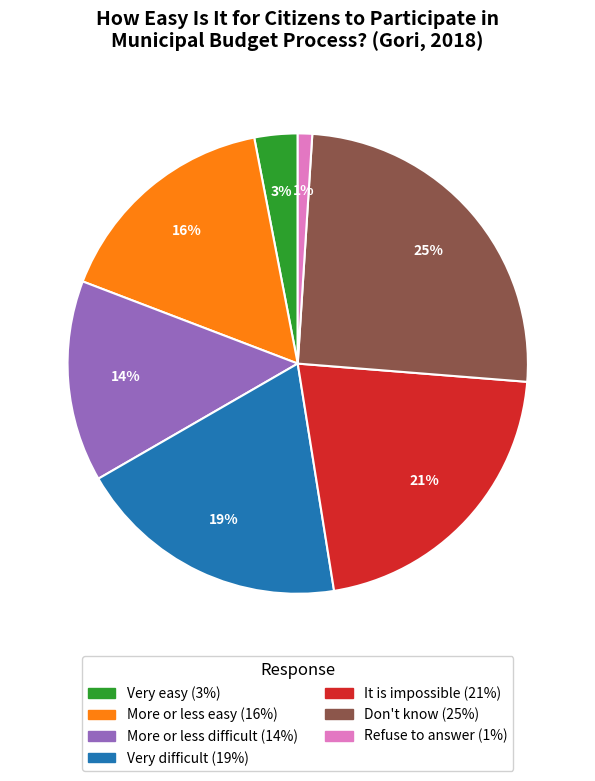

Does Don't know account for over 50% of the chart?

No